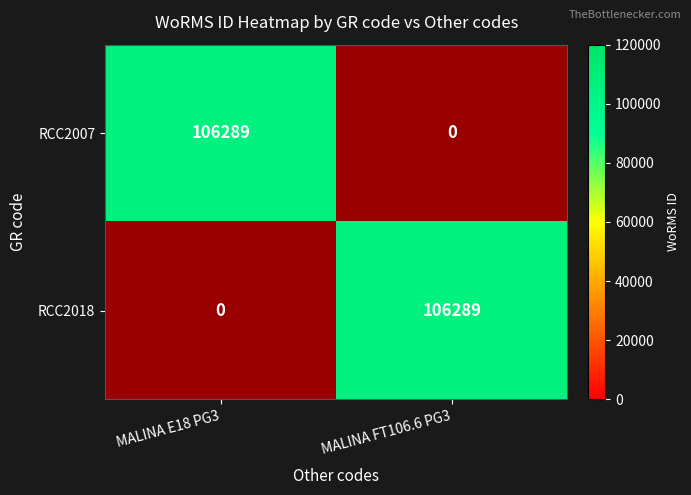

What is the total value across all series at MALINA FT106.6 PG3?

1